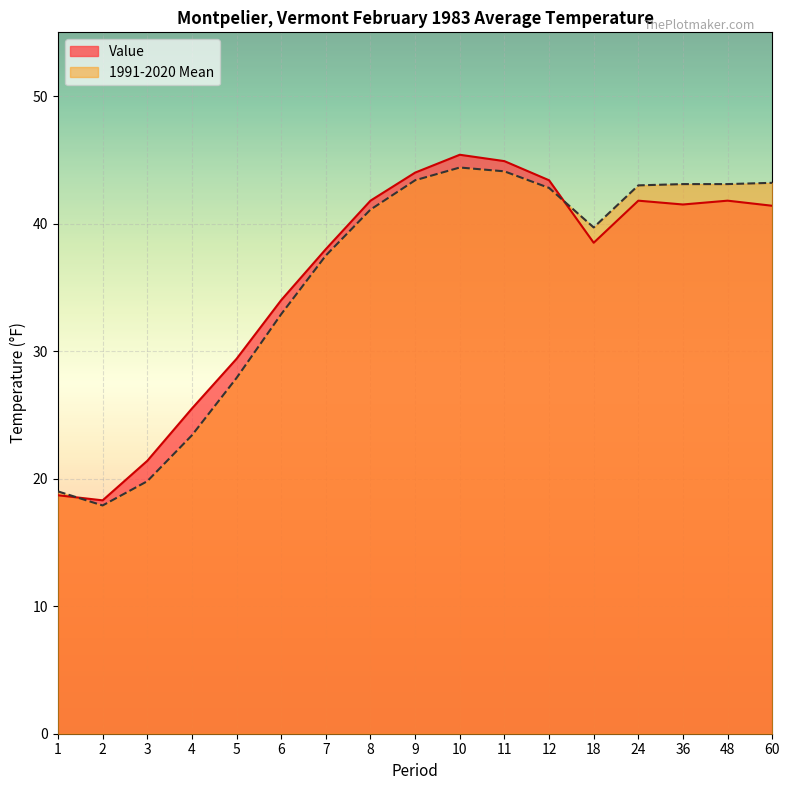

True or false: 1991-2020 Mean has more than 0 points higher than both neighbors.

True